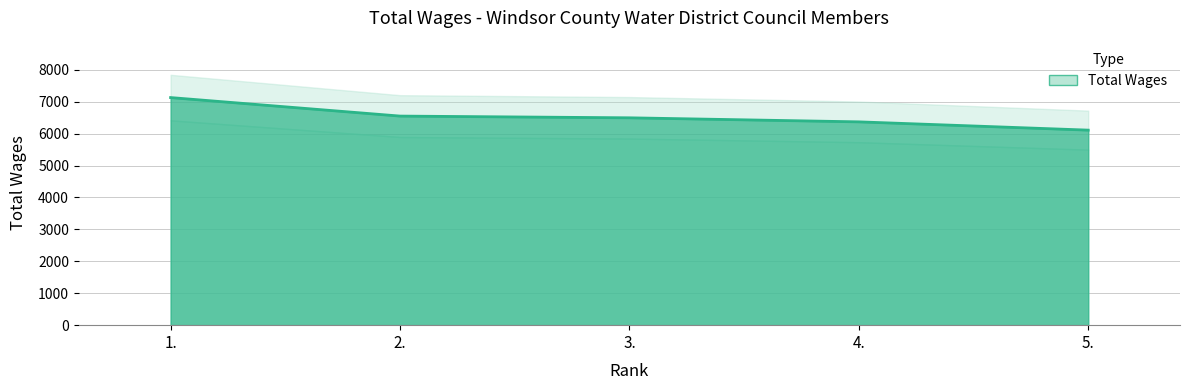

Is it true that the value at 5. is 6110?

True